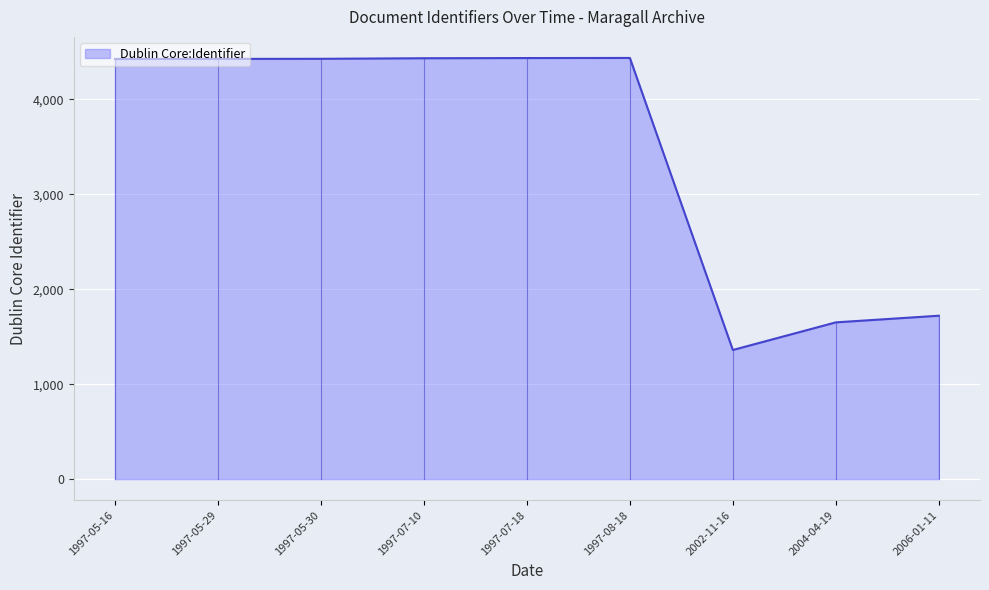

True or false: the data shows 4425 at 1997-05-16.

True